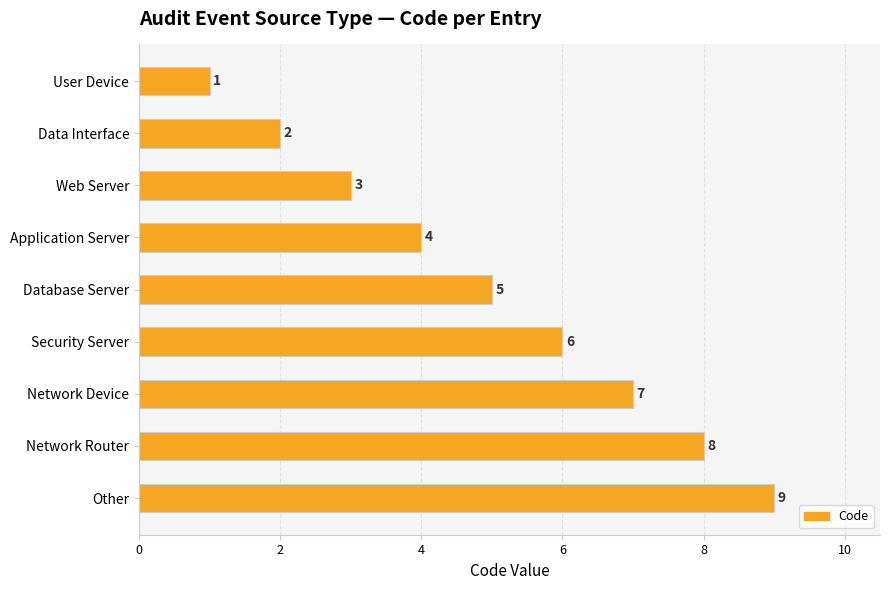

What is the difference between the values at Security Server and User Device?

5